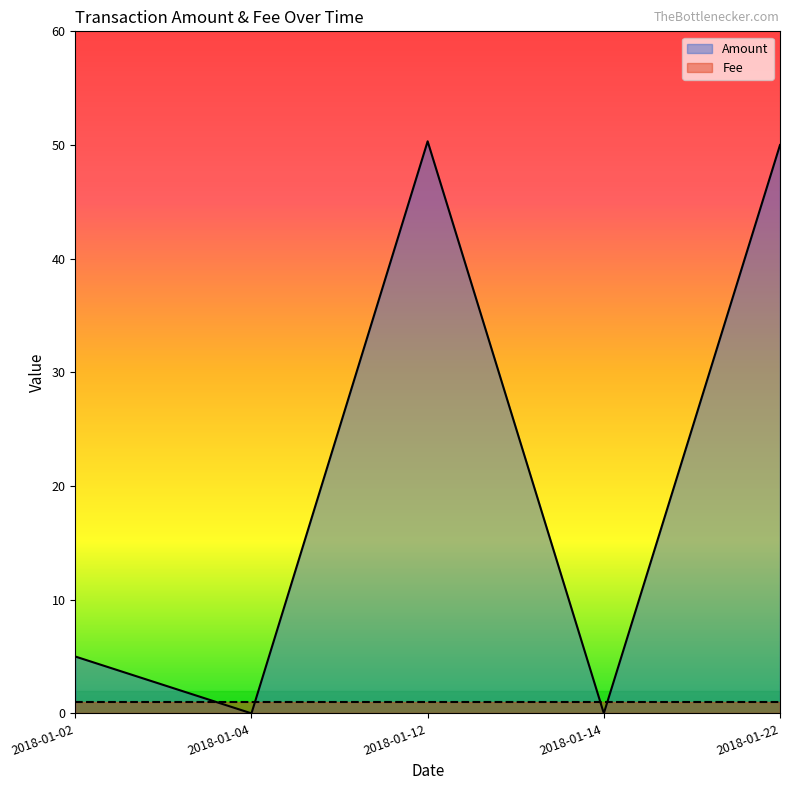

How many lines are shown in the chart?

2